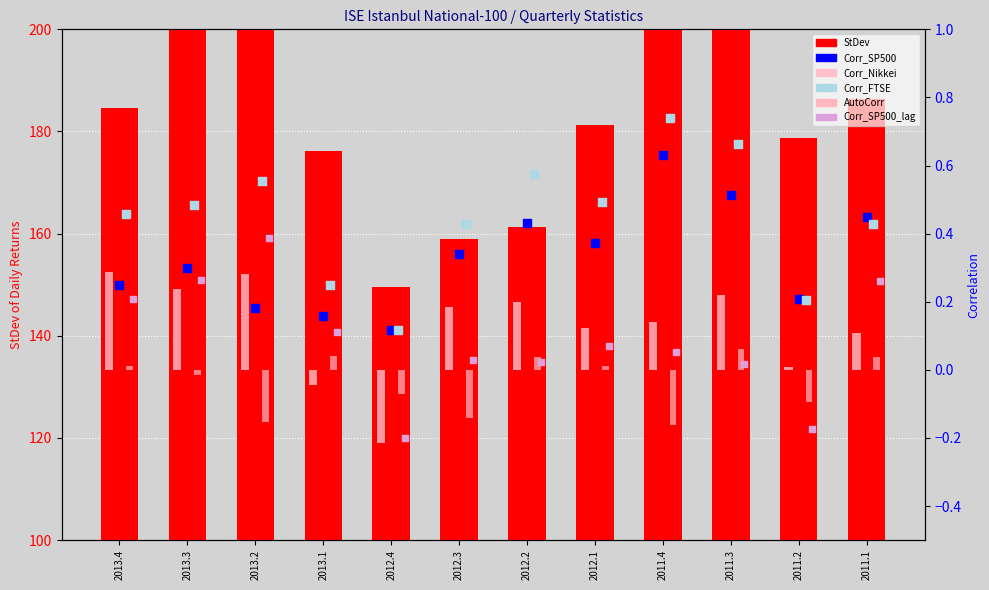

What are all the series names shown in the legend?

StDev, Corr_Nikkei, AutoCorr, Corr_SP500, Corr_FTSE, Corr_SP500_lag